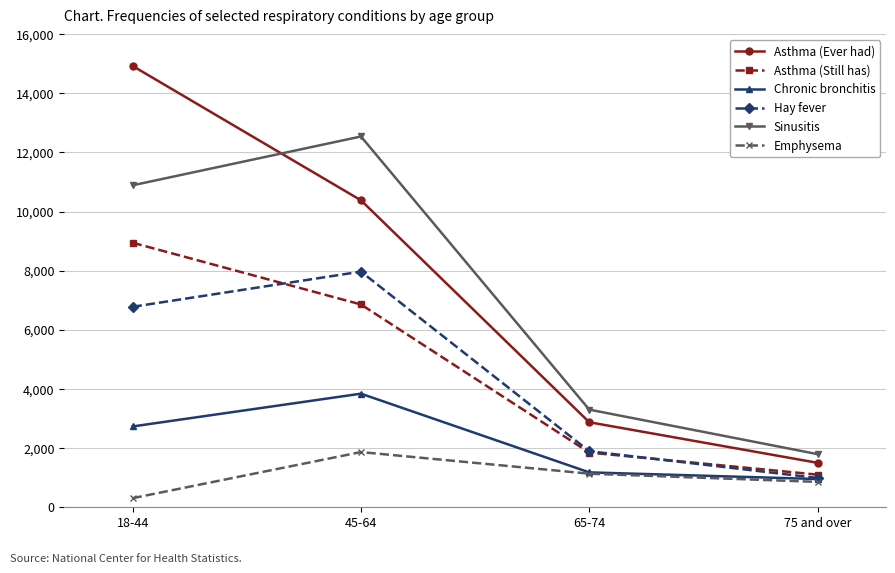

Count the number of data series in this chart.

6